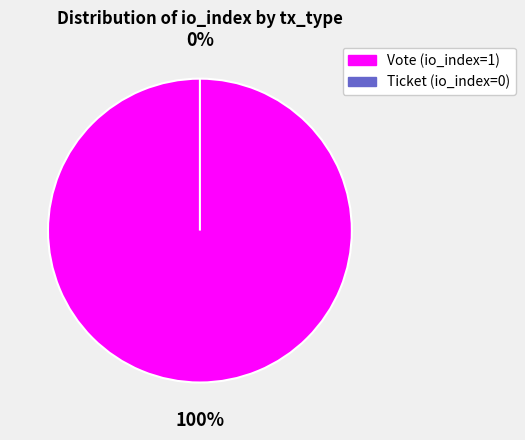

Rank the categories by value from lowest to highest.

Ticket (io_index=0), Vote (io_index=1)